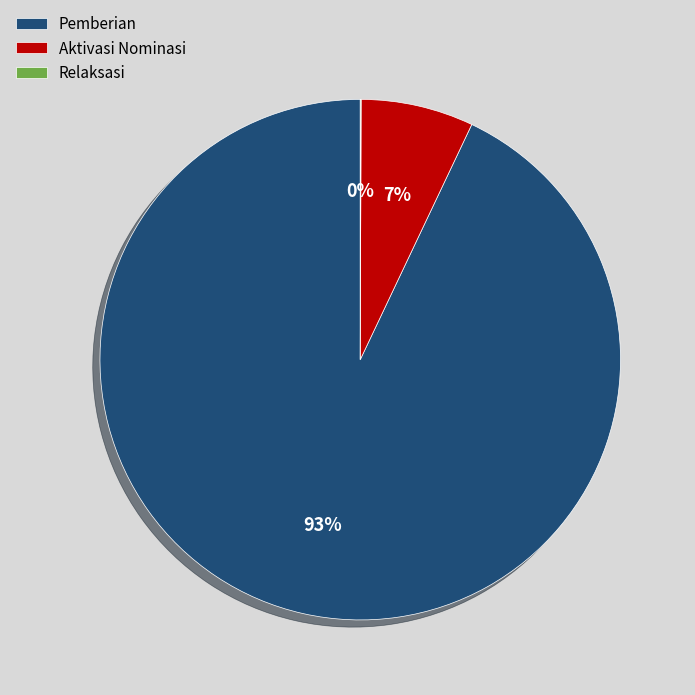

Is it true that Pemberian is 93% of the pie?

True